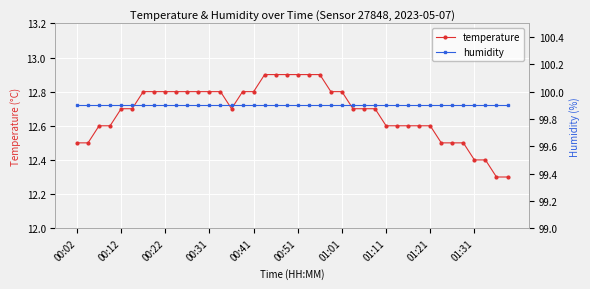

At which category is the sum across all series the highest?

17